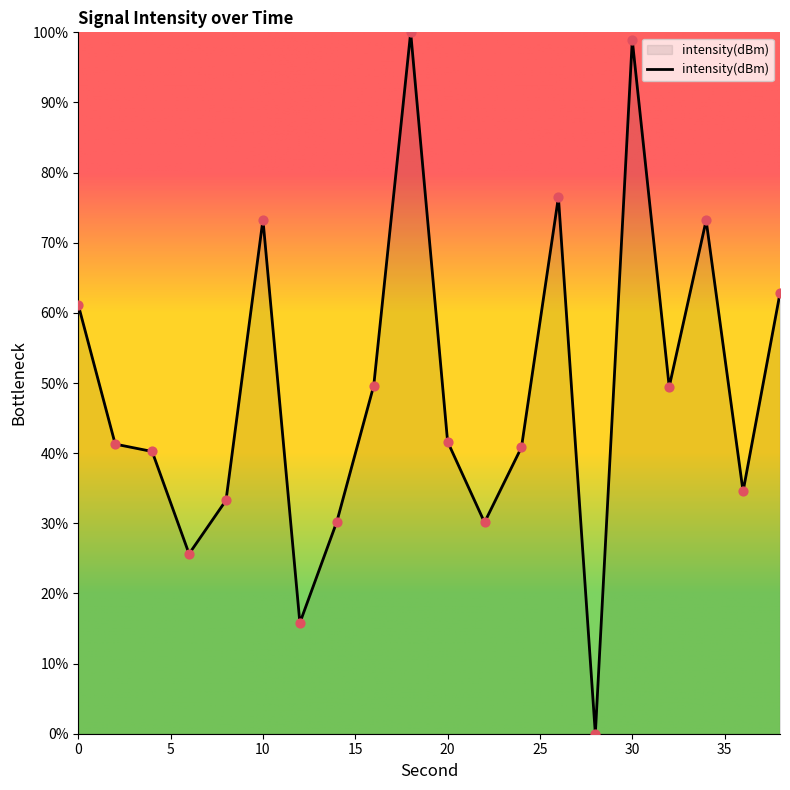

What is the difference between the maximum and minimum values?

100.0